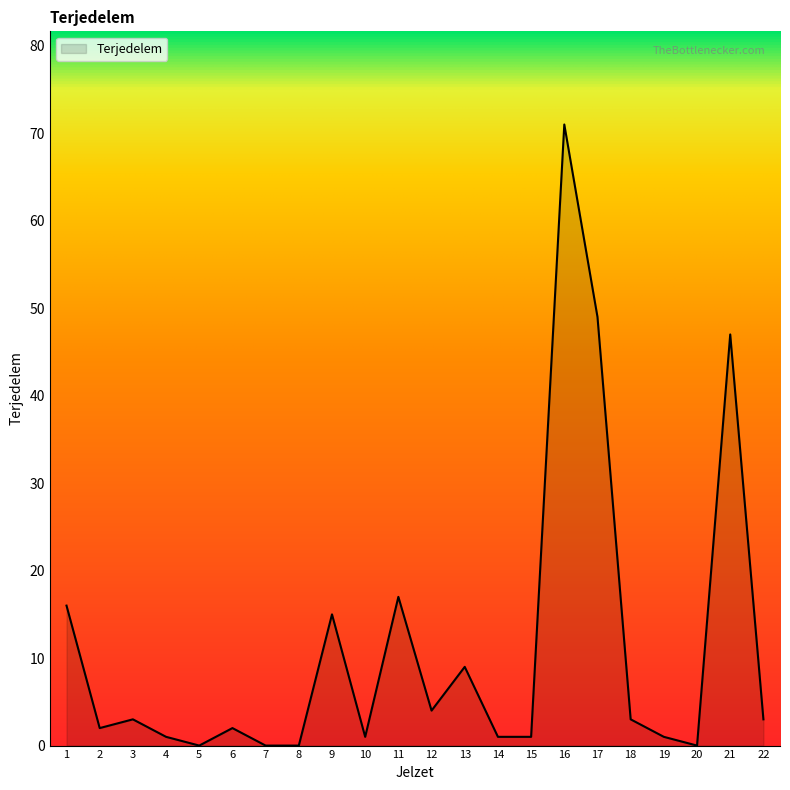

What is the difference between the maximum and minimum values?

71